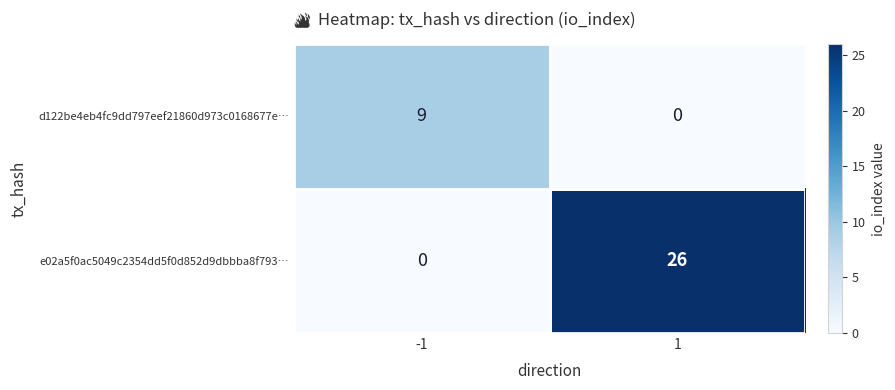

At -1, list the series in order from largest to smallest.

d122be4eb4fc9dd797eef21860d973c0168677e…, e02a5f0ac5049c2354dd5f0d852d9dbbba8f793…